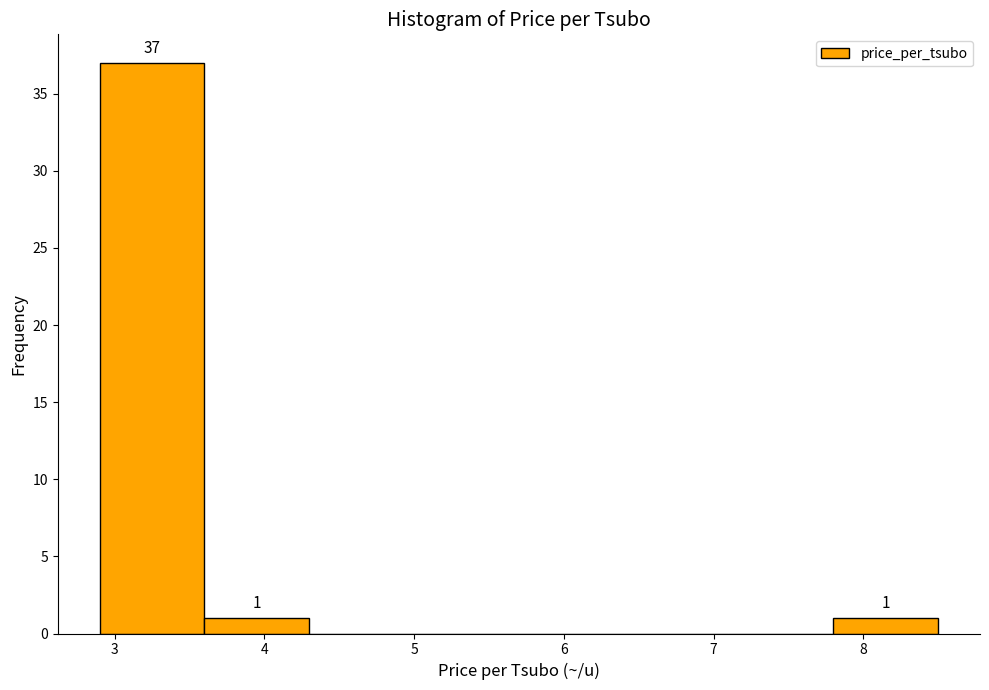

Which range on the x-axis has the tallest bar?

2.9 to 3.6